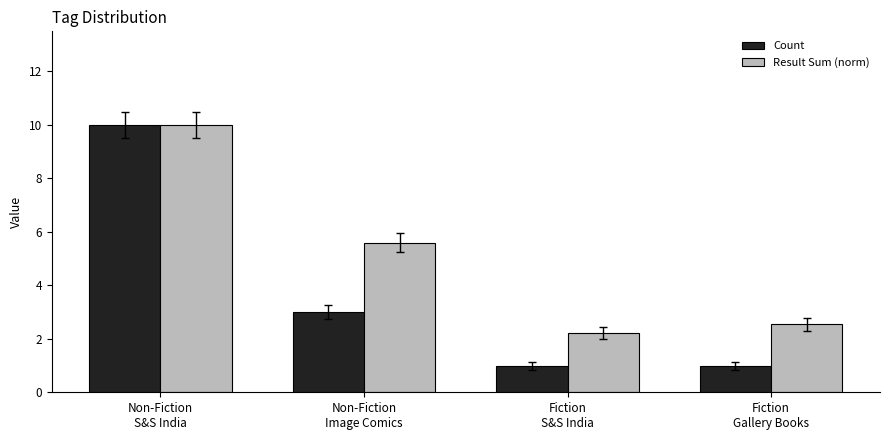

At which label is Result Sum (norm) closest to 6?

Non-Fiction
Image Comics